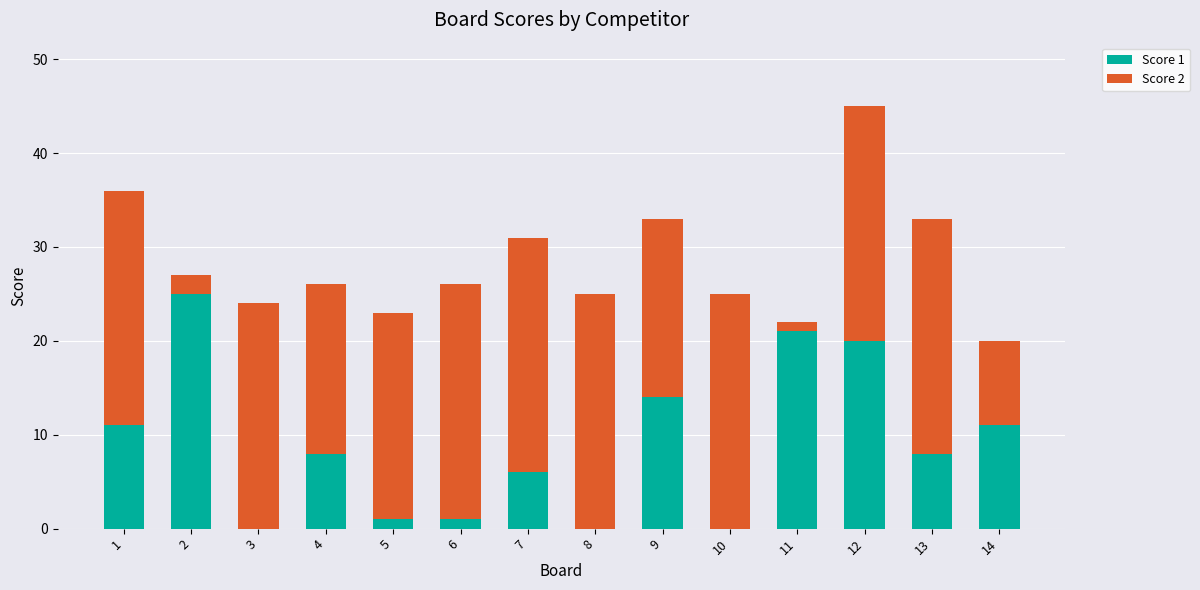

Reading left to right, list the values for the Score 1 series.

1=11	2=25	3=0	4=8	5=1	6=1	7=6	8=0	9=14	10=0	11=21	12=20	13=8	14=11